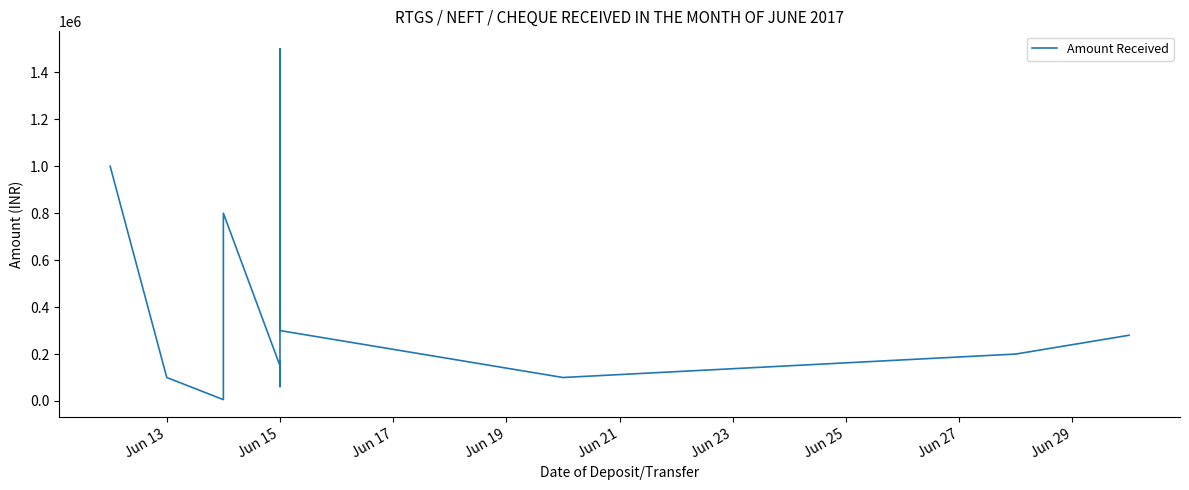

What is the smallest value displayed?

5800